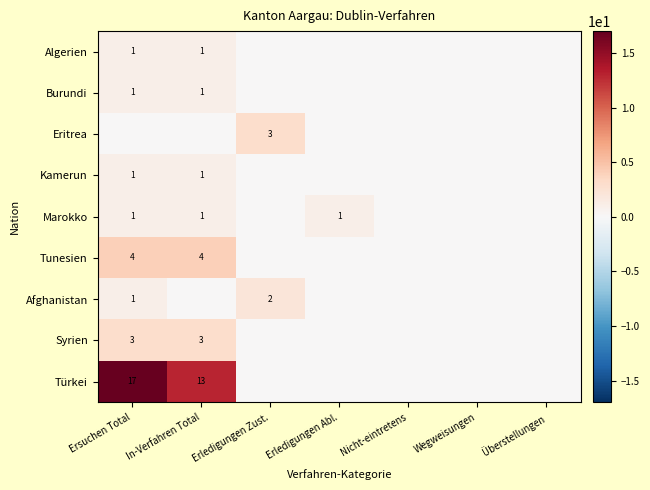

The Marokko series shows 2 at Ersuchen Total. True or false?

False